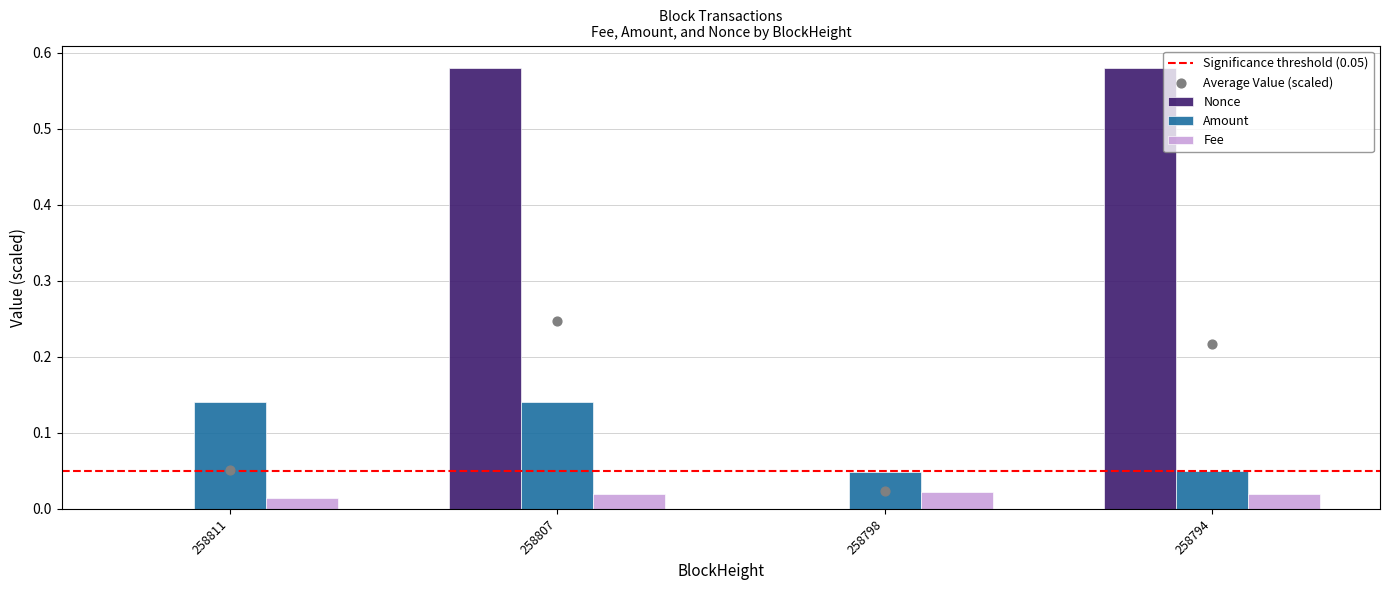

What is the total value across all series at 258807?

0.7